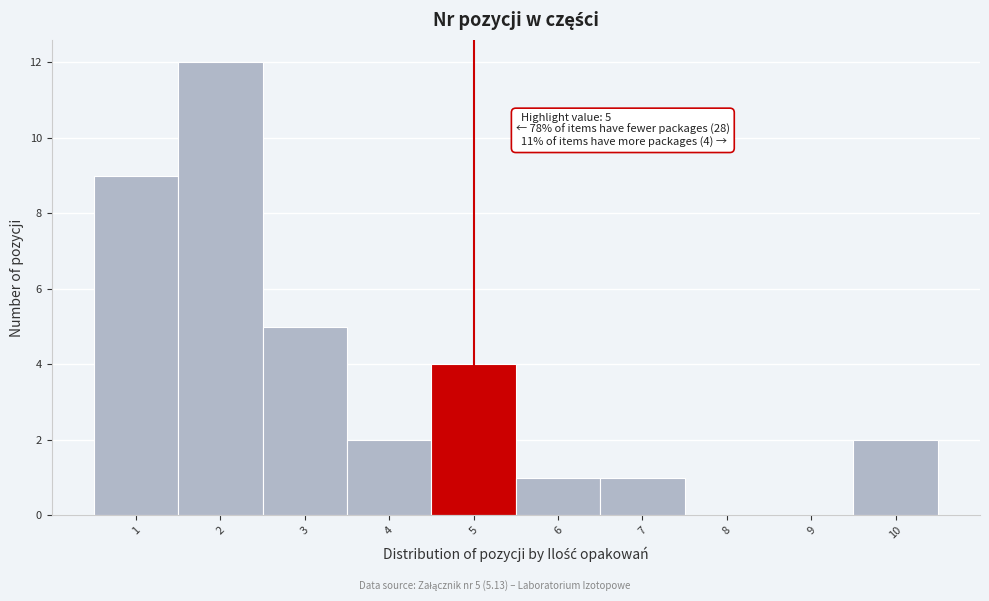

Which range on the x-axis has the tallest bar?

1.5 to 2.5